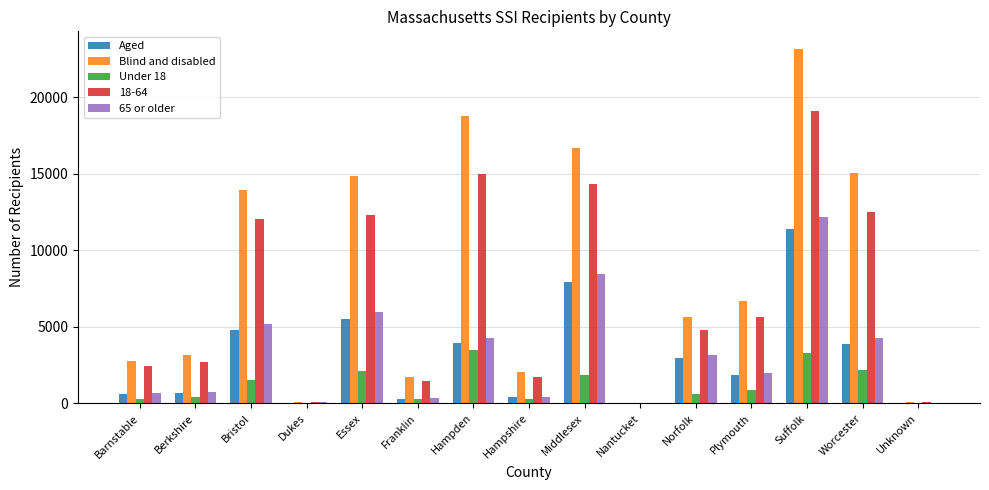

Is it true that 65 or older equals 5954 at Essex?

True